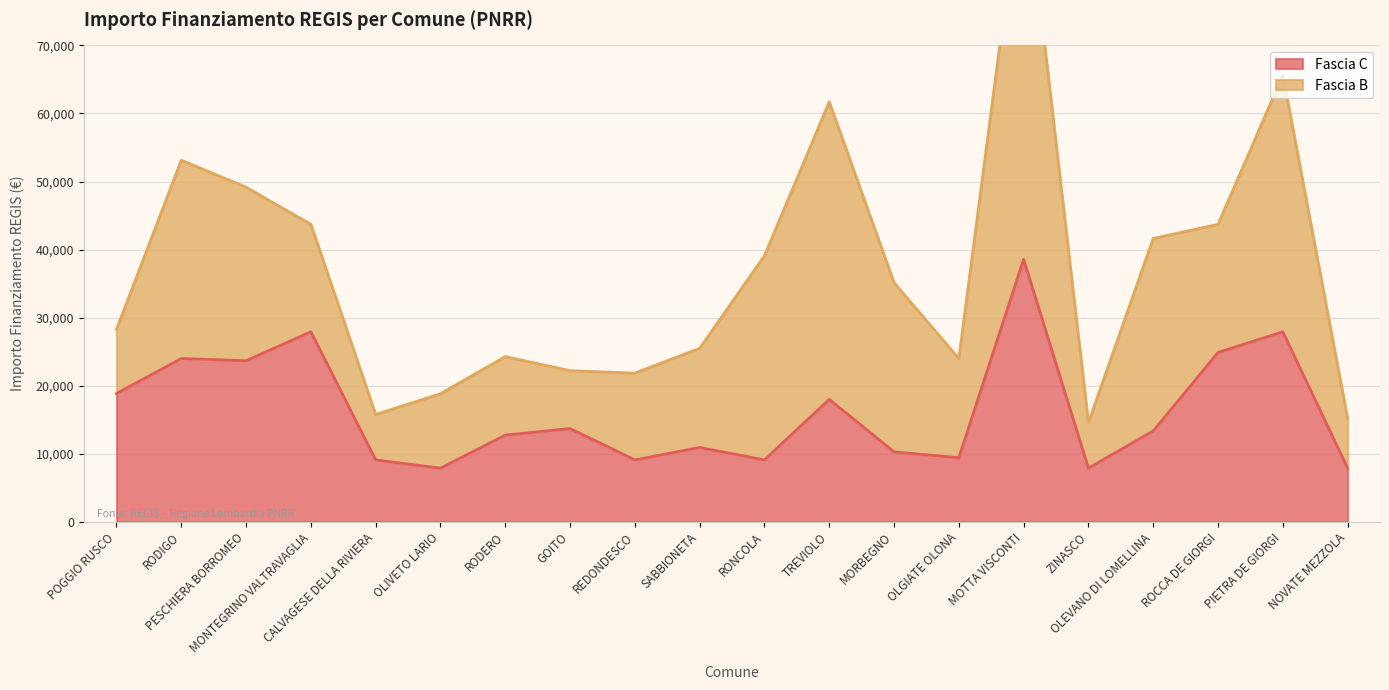

What is the average value?

16263